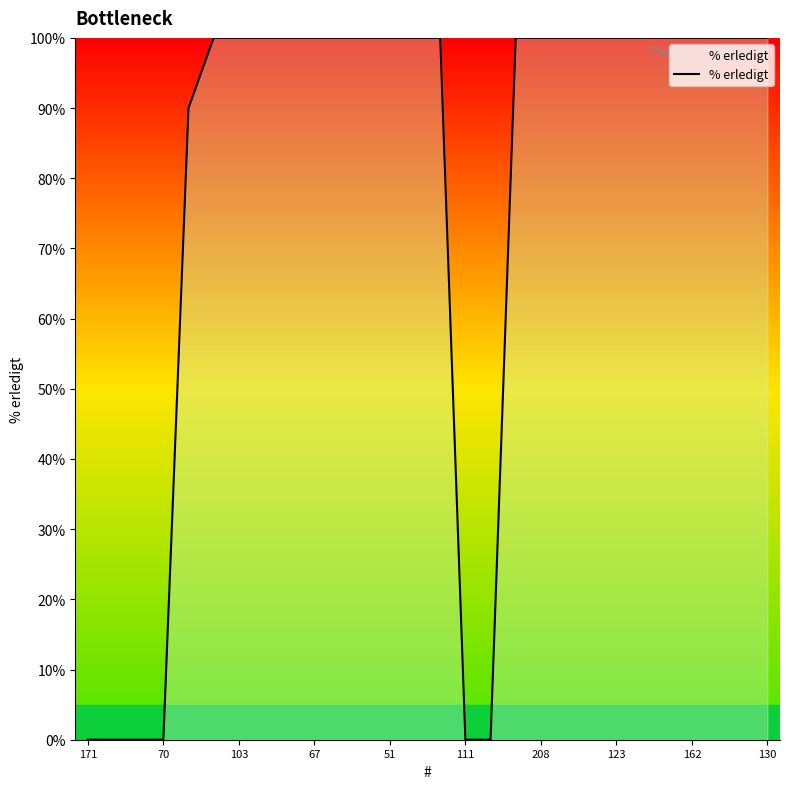

Reading left to right, what are all the values shown in this chart?

0	0	0	0	90	100	100	100	100	100	100	100	100	100	100	0	0	100	100	100	100	100	100	100	100	100	100	100